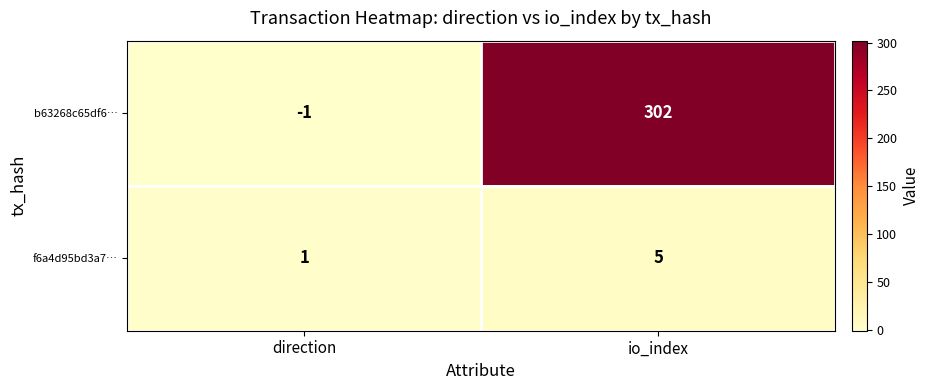

What is the total value across all series at io_index?

307